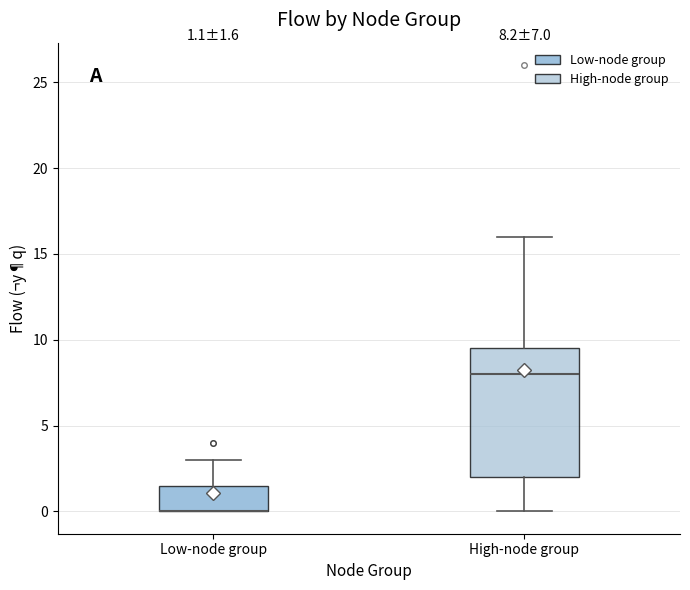

Which box is the tallest, from its lower edge to its upper edge?

High-node group